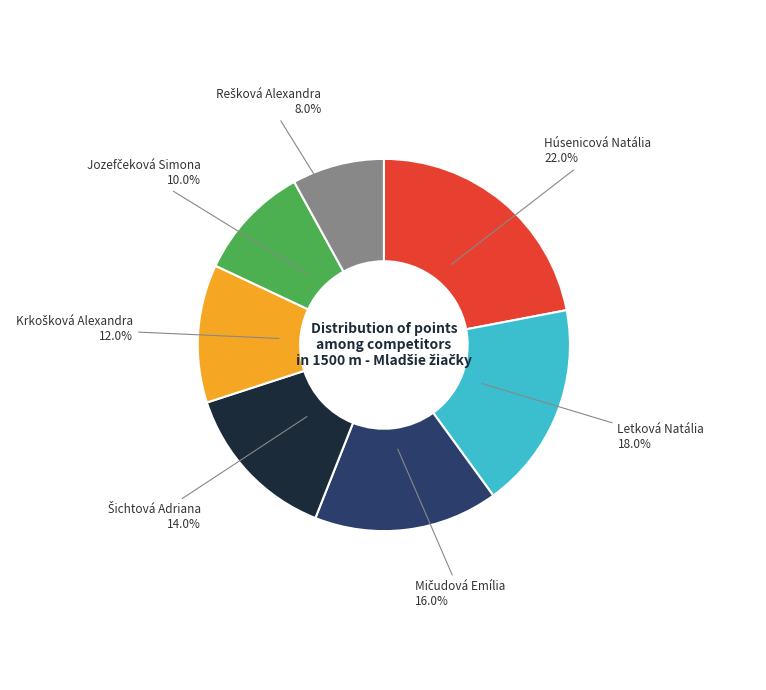

Is there a majority slice in this chart?

No